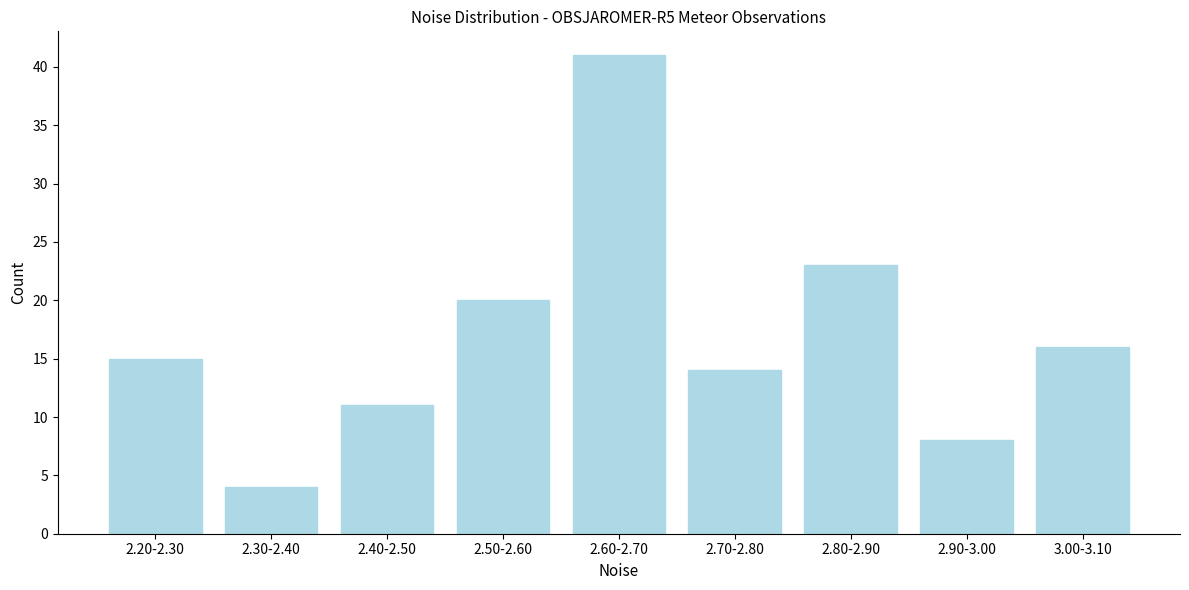

Reading left to right, what are all the values shown in this chart?

2.20-2.30=15	2.30-2.40=4	2.40-2.50=11	2.50-2.60=20	2.60-2.70=41	2.70-2.80=14	2.80-2.90=23	2.90-3.00=8	3.00-3.10=16